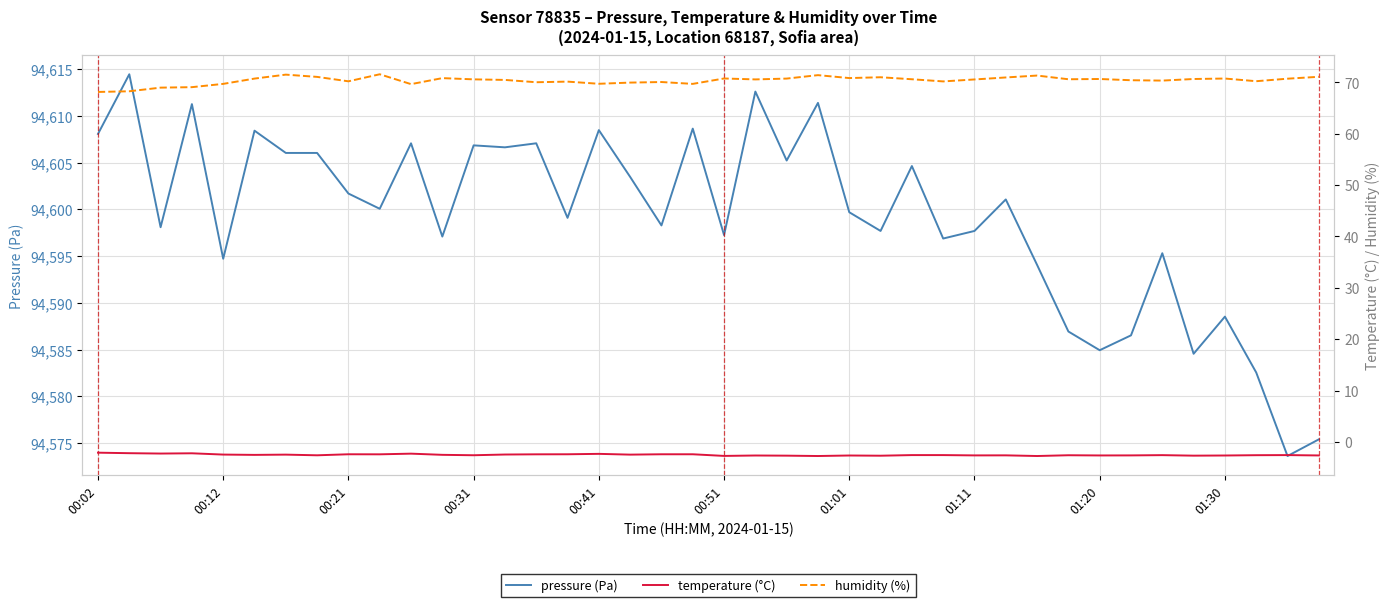

Does the chart have visible grid lines?

Yes